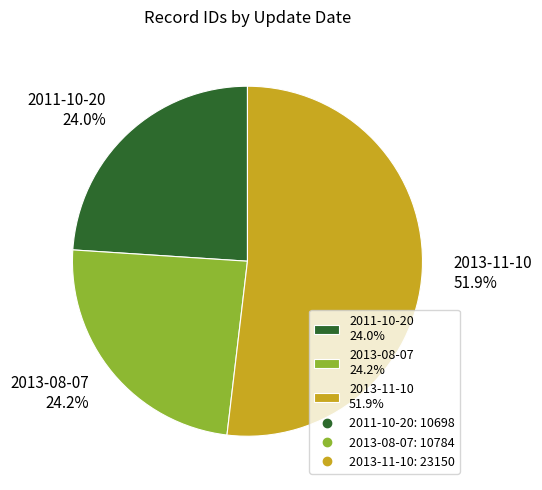

Count the number of slices in the pie.

3